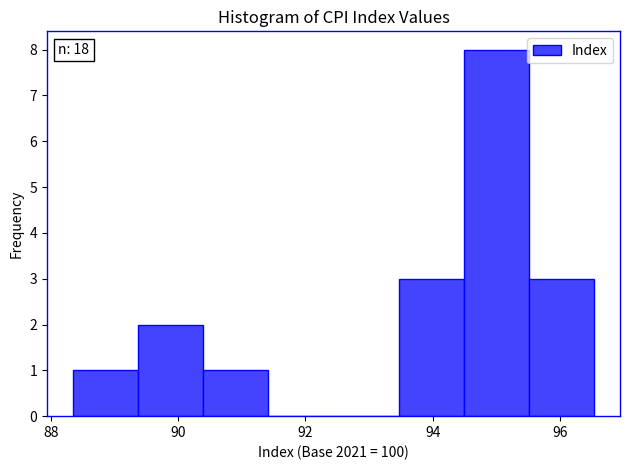

Over which range of the x-axis is the bar tallest?

94.4 to 95.6